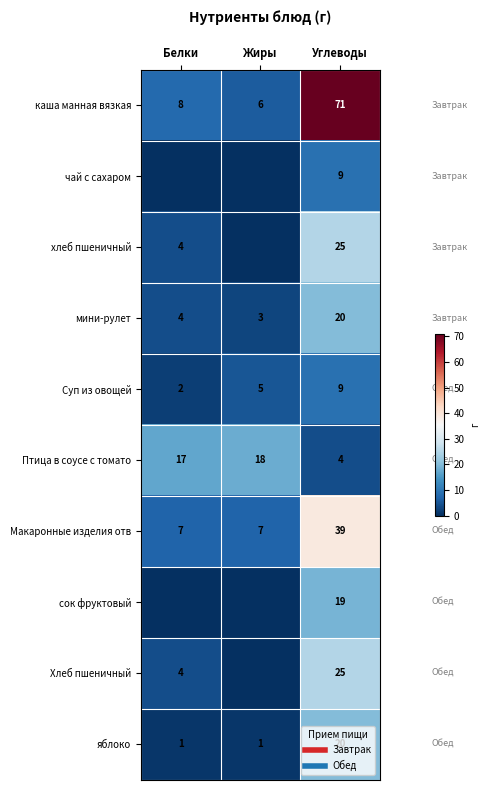

How many categories are shown in the chart?

3